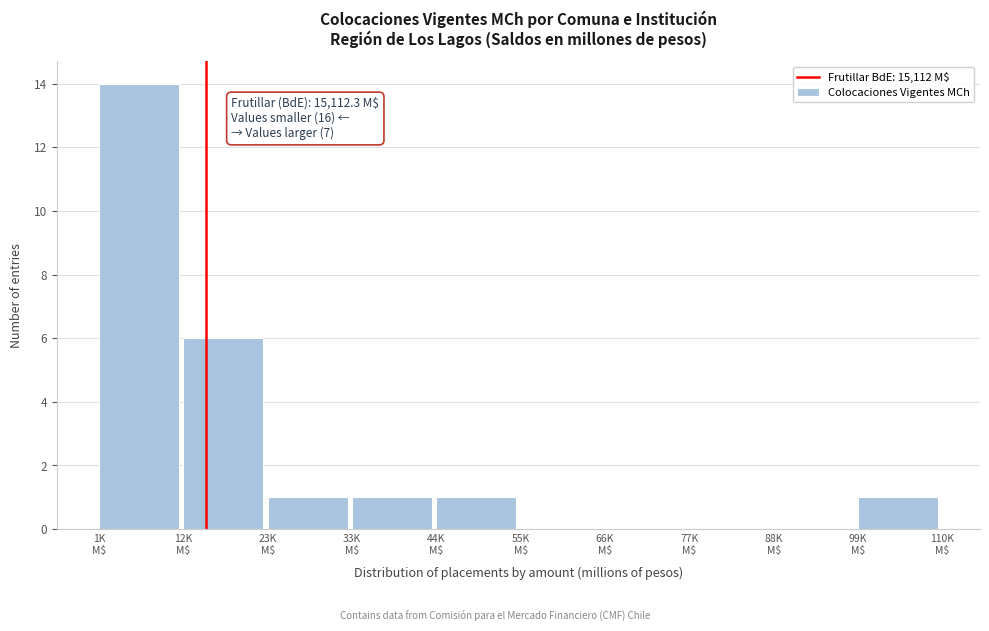

What is the sum of all values?

24